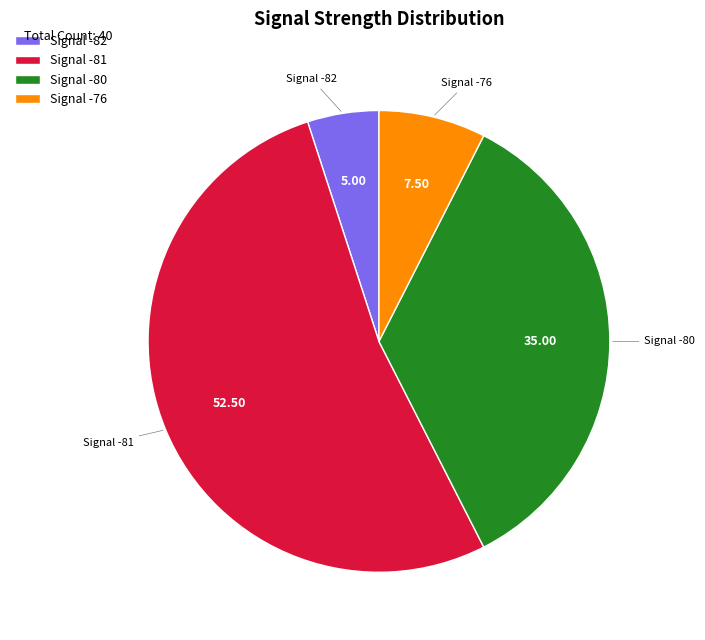

How many segments does this pie chart have?

4